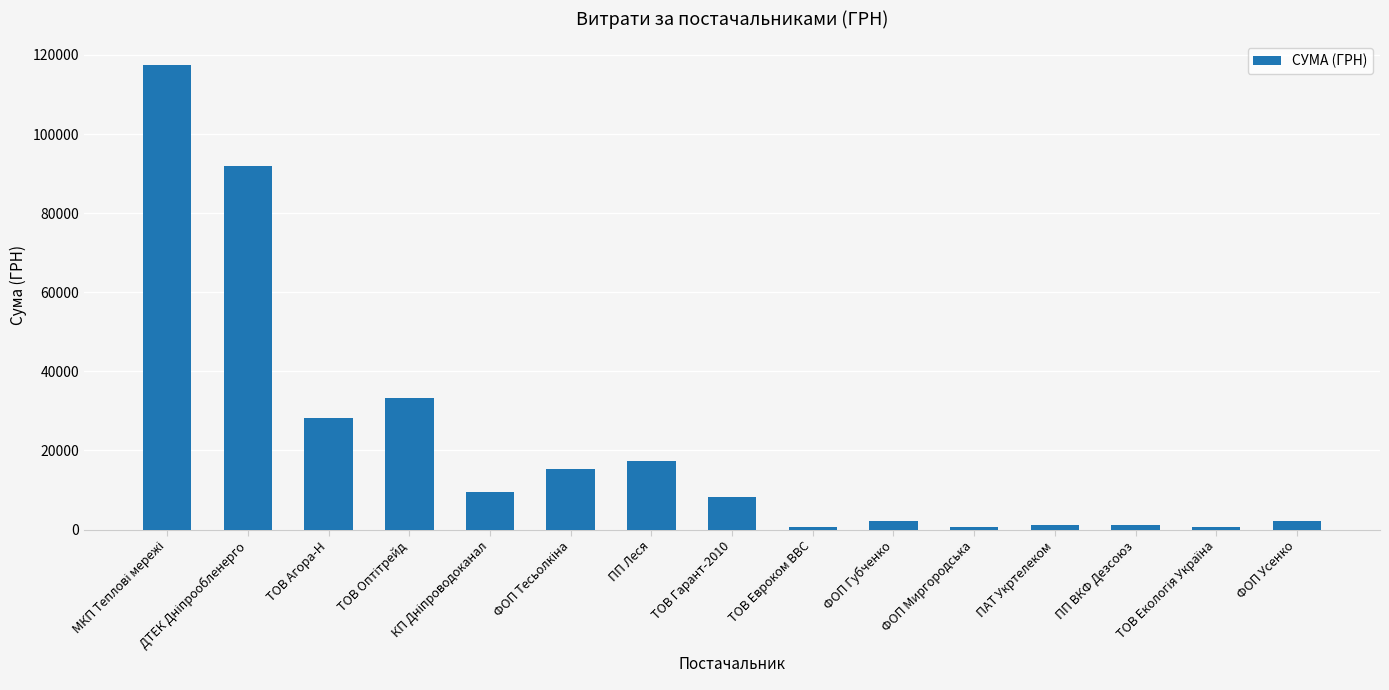

What is the maximum value shown in the chart?

117568.8